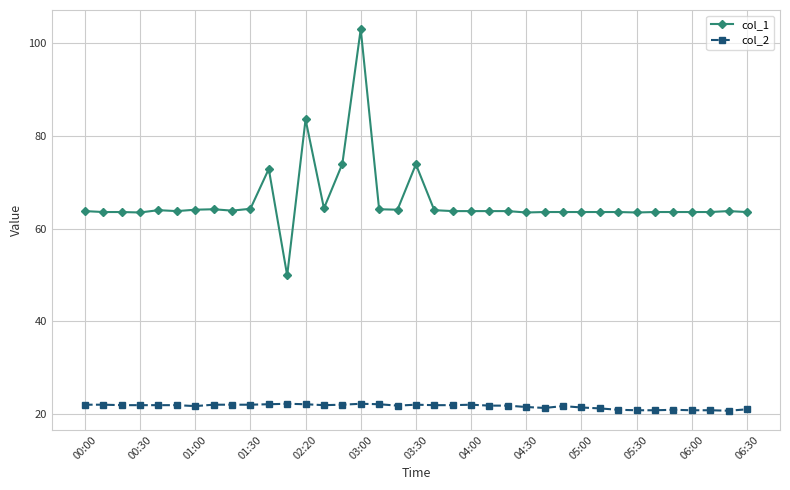

True or false: col_1 and col_2 intersect in this chart.

False